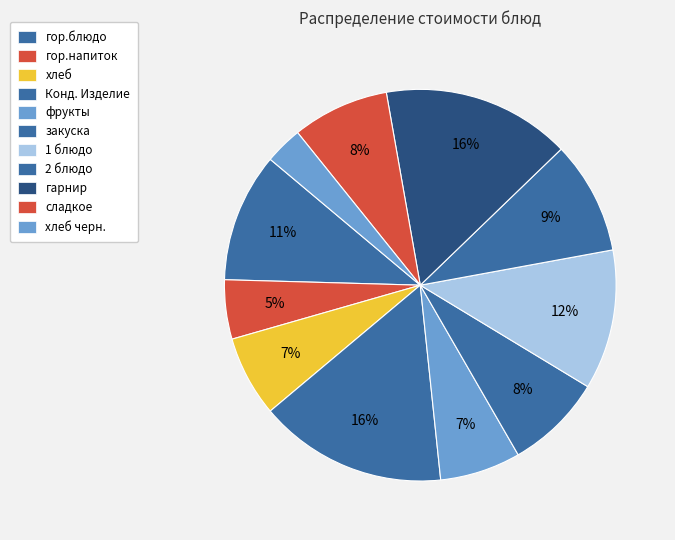

What is the ratio of the value at гор.напиток to the value at хлеб черн.?

1.6